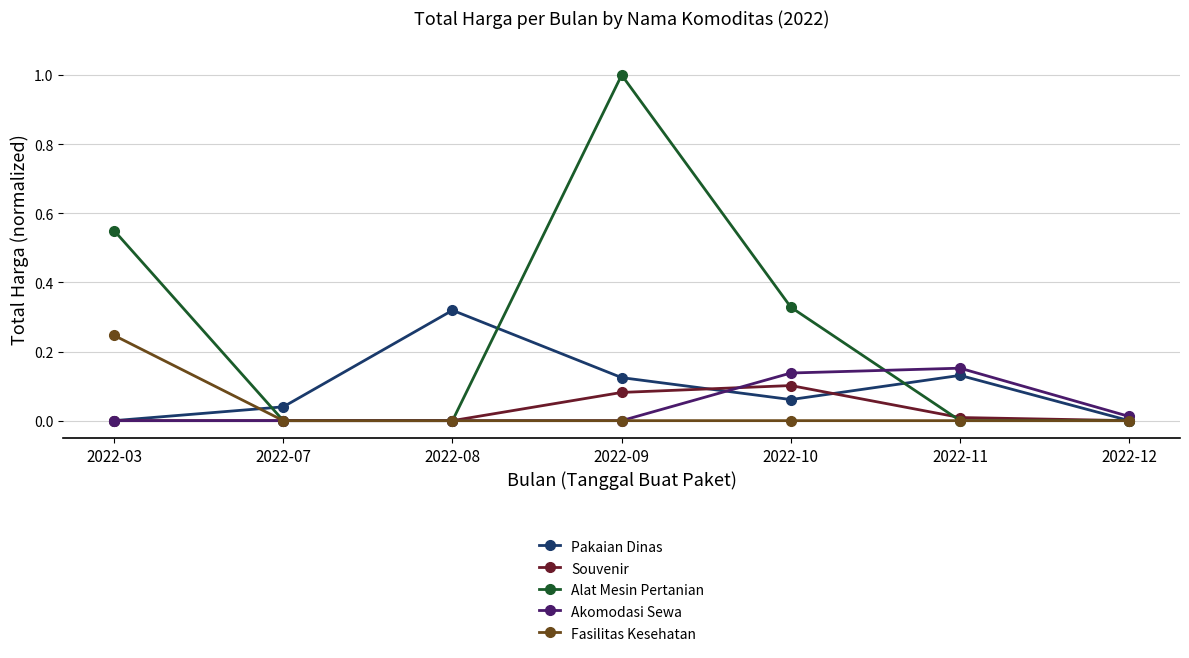

True or false: Akomodasi Sewa has more than 2 points higher than both neighbors.

False